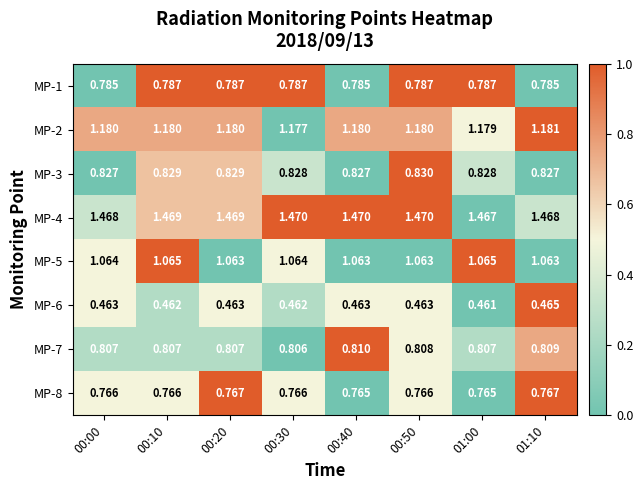

Is the value of MP-3 at 00:10 greater than the value of MP-4 at 00:50?

No